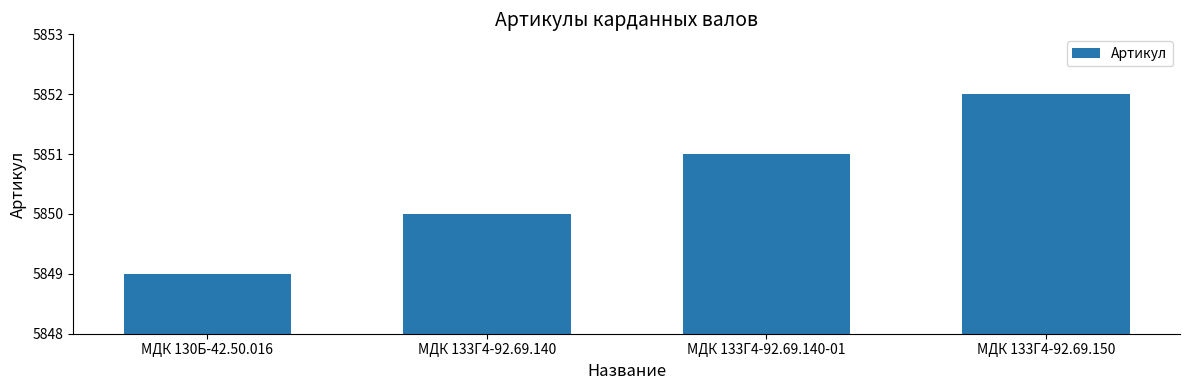

What position from the right is МДК 133Г4-92.69.150?

1